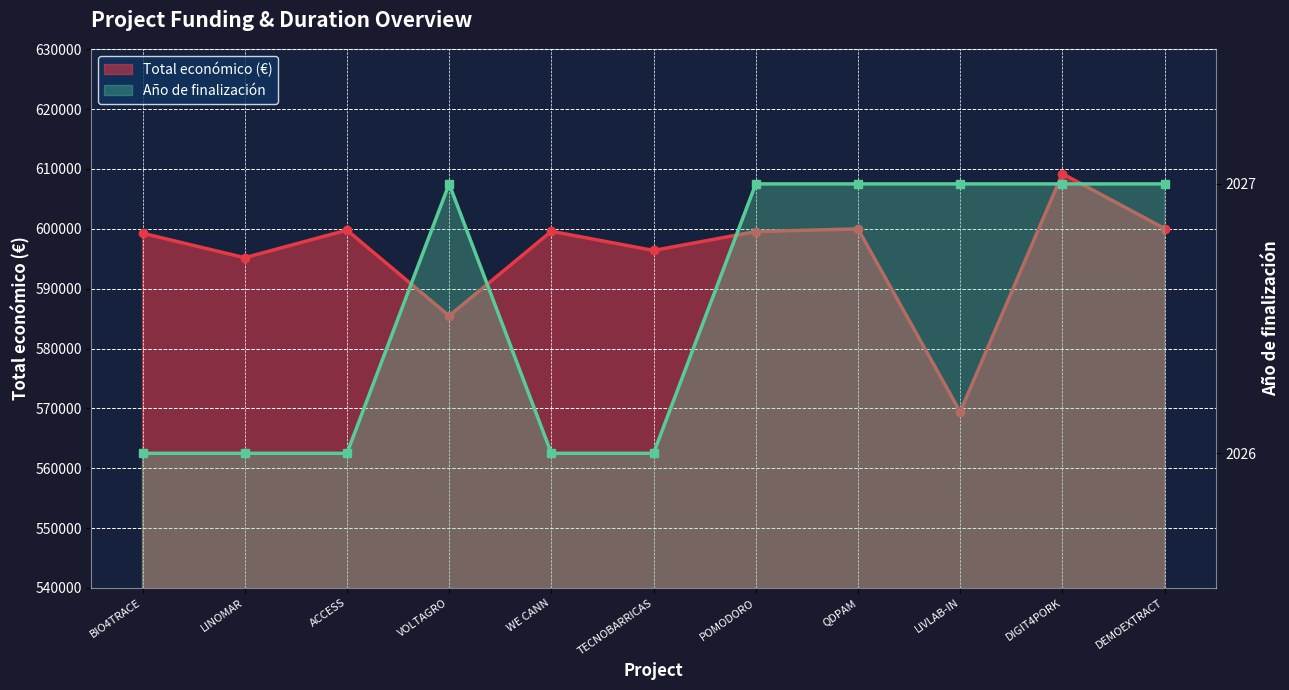

Between ACCESS and QDPAM, which series saw the biggest shift?

Total económico